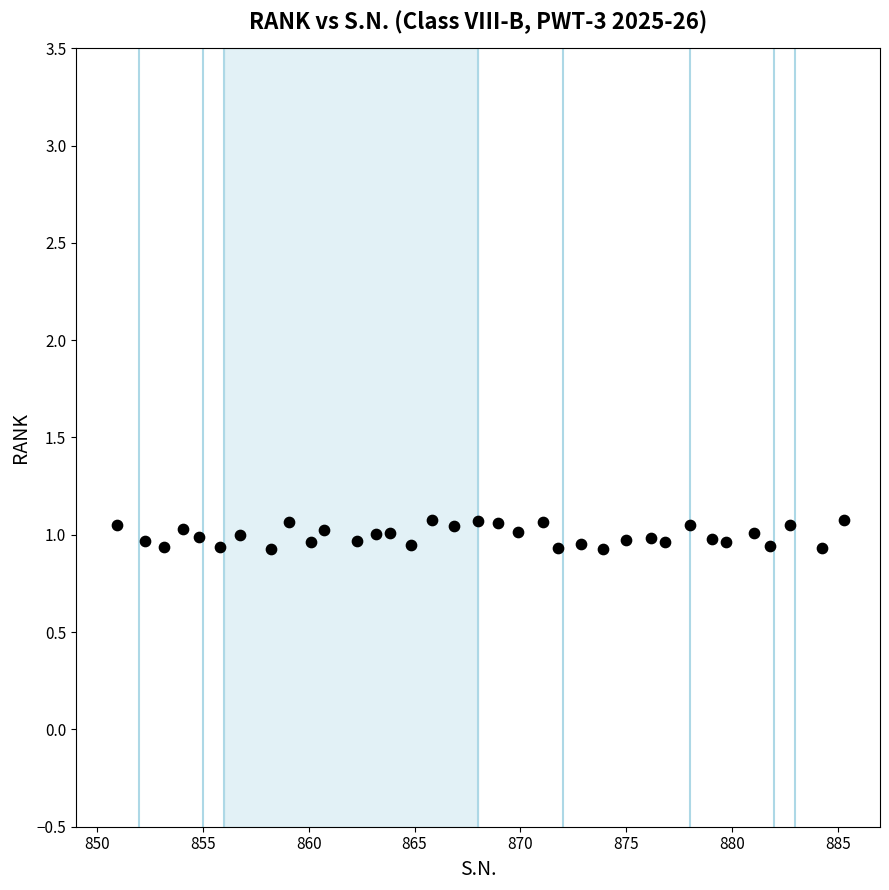

What is the range of X values (max minus min)?

34.4